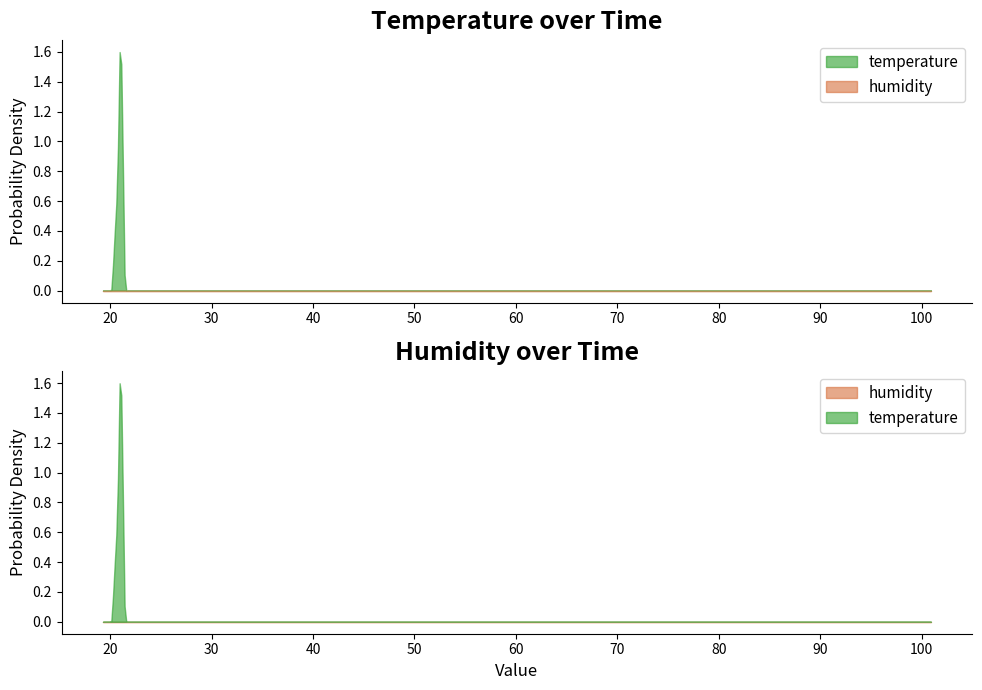

How many lines are shown in the chart?

2